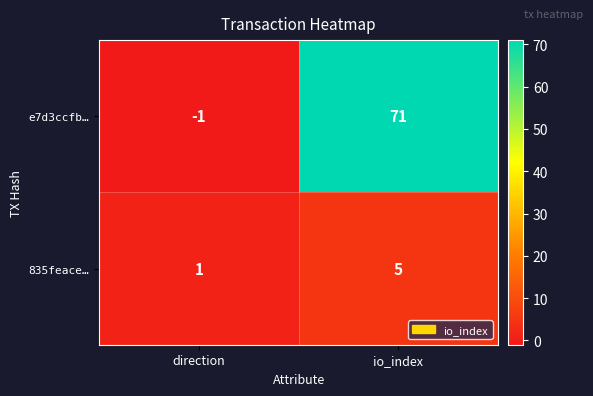

How many values in e7d3ccfb… are above zero?

1